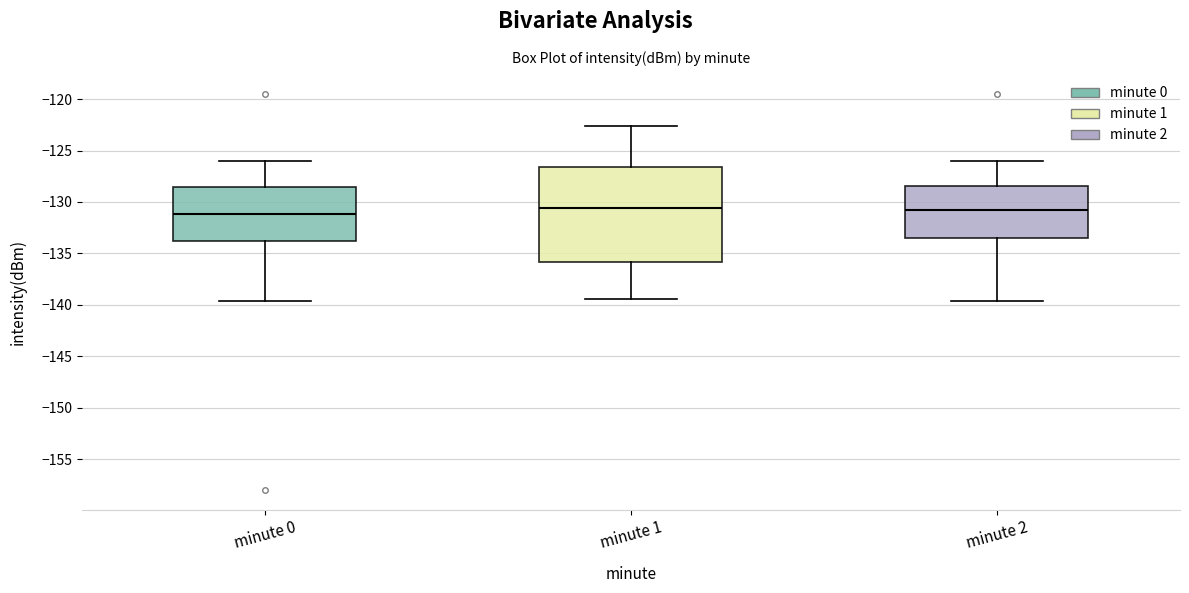

Reading left to right, read every box against the y-axis: the position of its median line, the range the box covers, and the ends of its whiskers. The values are not printed on the chart, so give them approximately, as read against the axis.

minute 0: median -131.0, box -134.0 to -128.5, whiskers -139.5 to -126.0
minute 1: median -130.5, box -136.0 to -126.5, whiskers -139.5 to -122.5
minute 2: median -130.5, box -133.5 to -128.5, whiskers -139.5 to -126.0